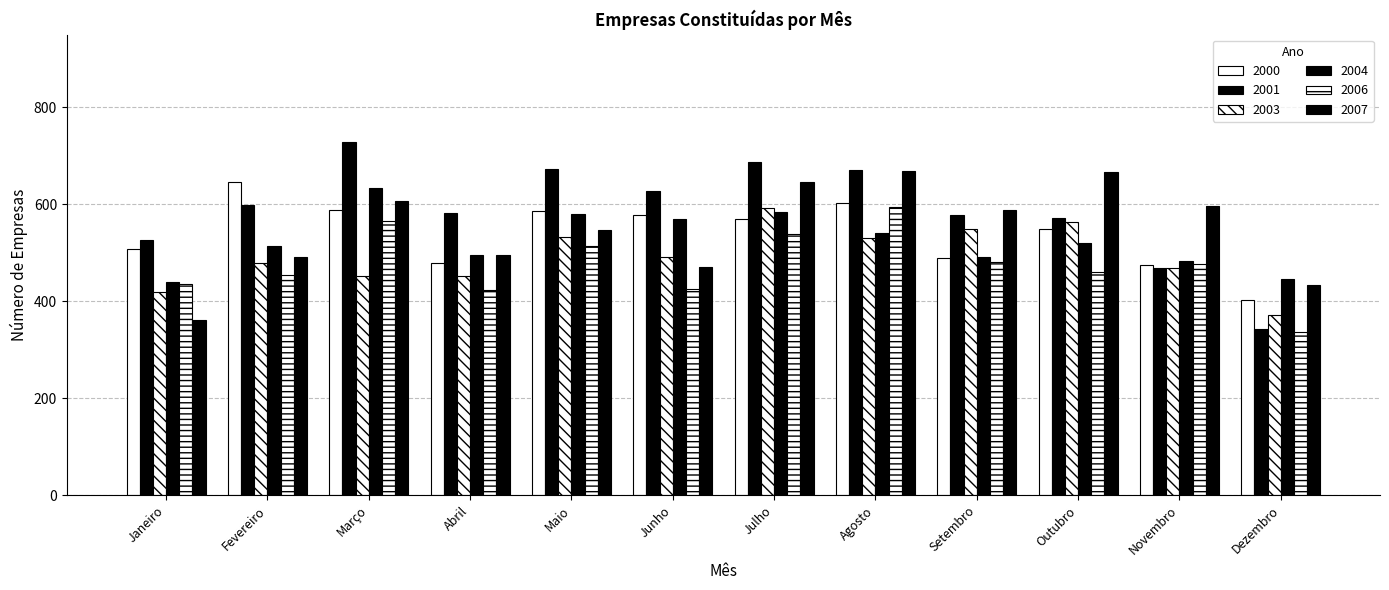

Which has a higher value, Junho or Setembro?

Junho